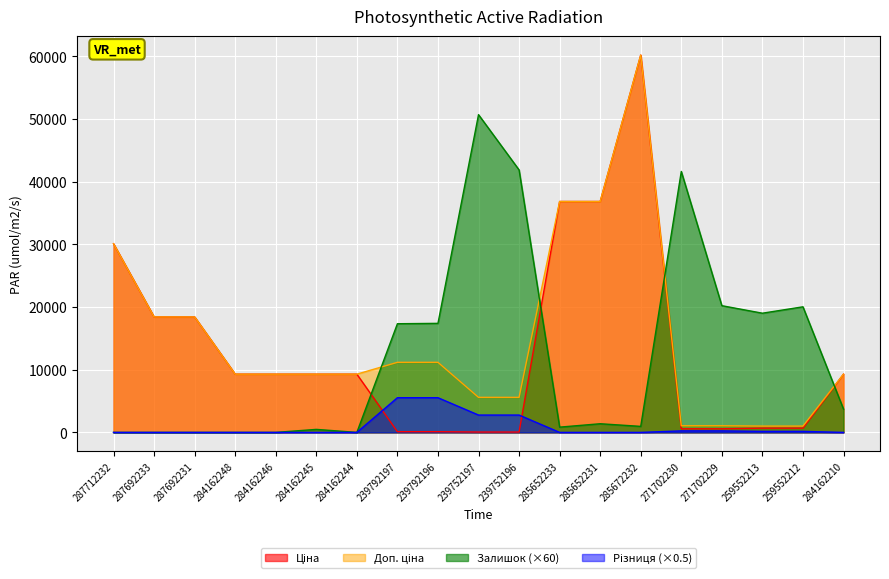

Rank the series at 285652231 from highest to lowest value.

Ціна, Доп. ціна, Залишок